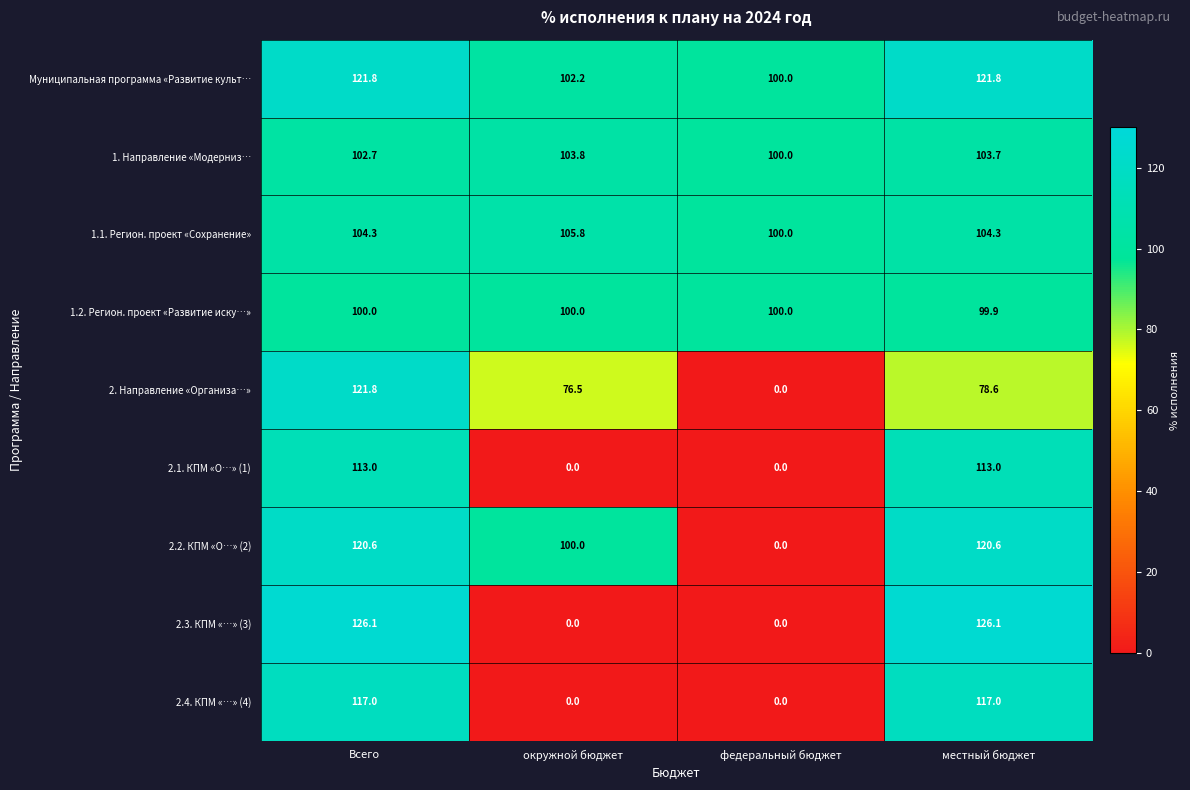

What is the maximum value for 1.2. Регион. проект «Развитие иску…»?

100.0